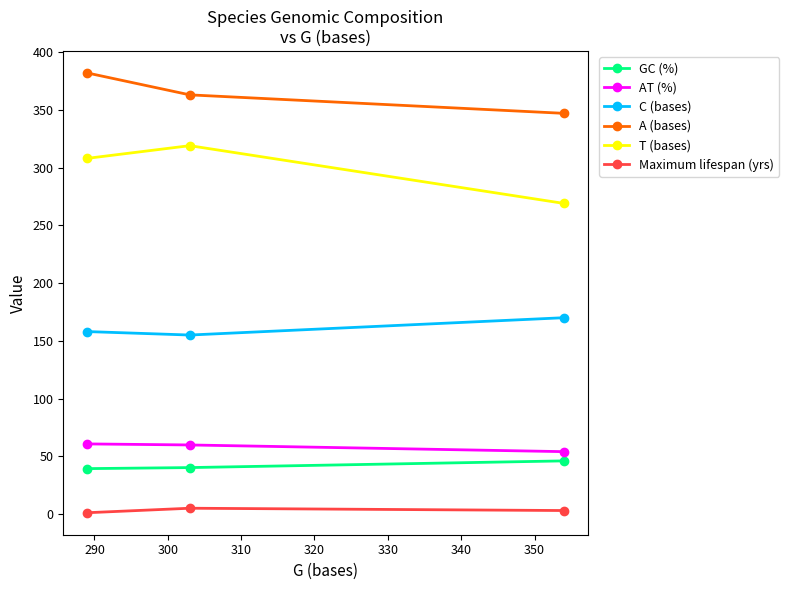

What is the lowest value of the AT (%) series?

54.0